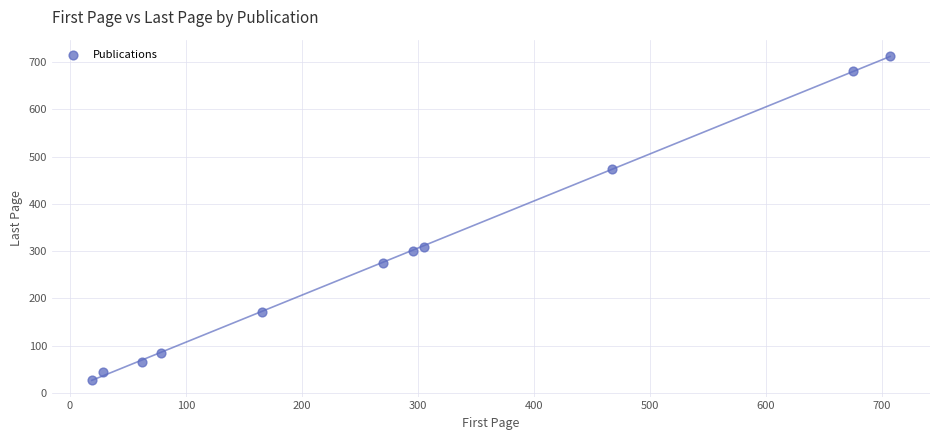

What is the average Y value?

286